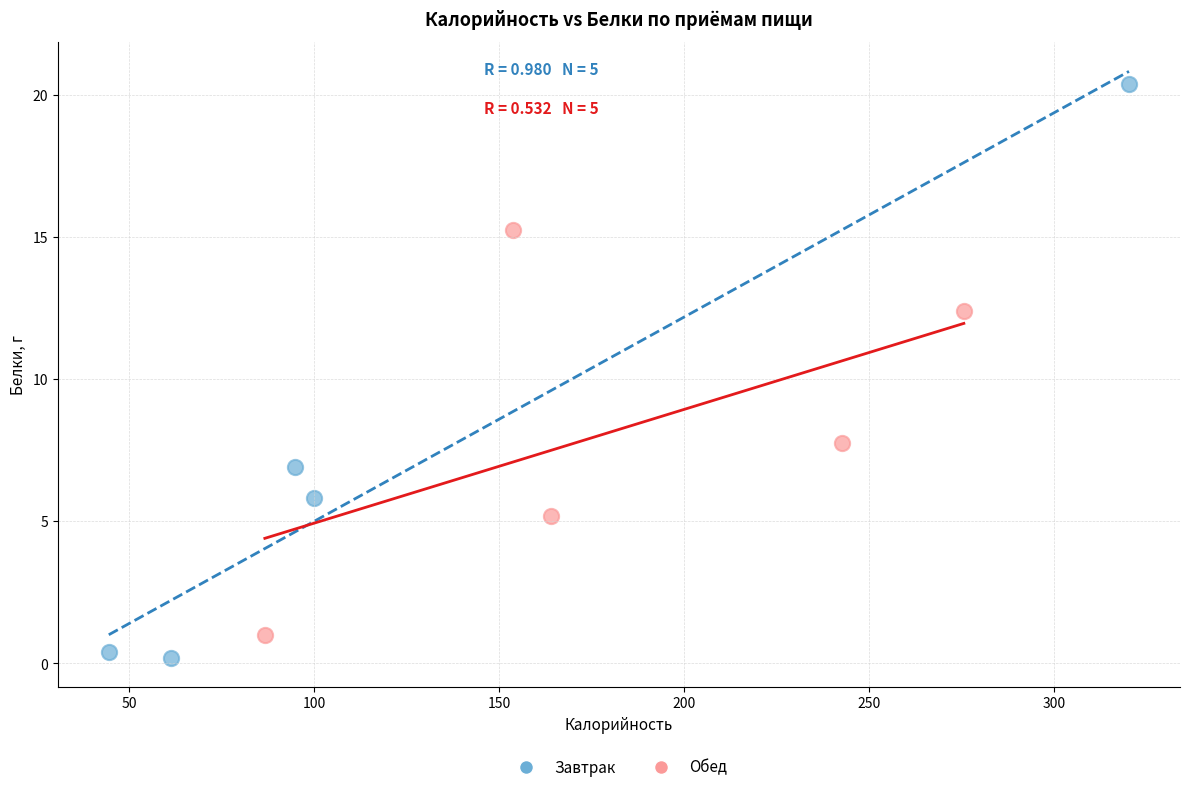

Which series has the widest spread of Y values?

Завтрак